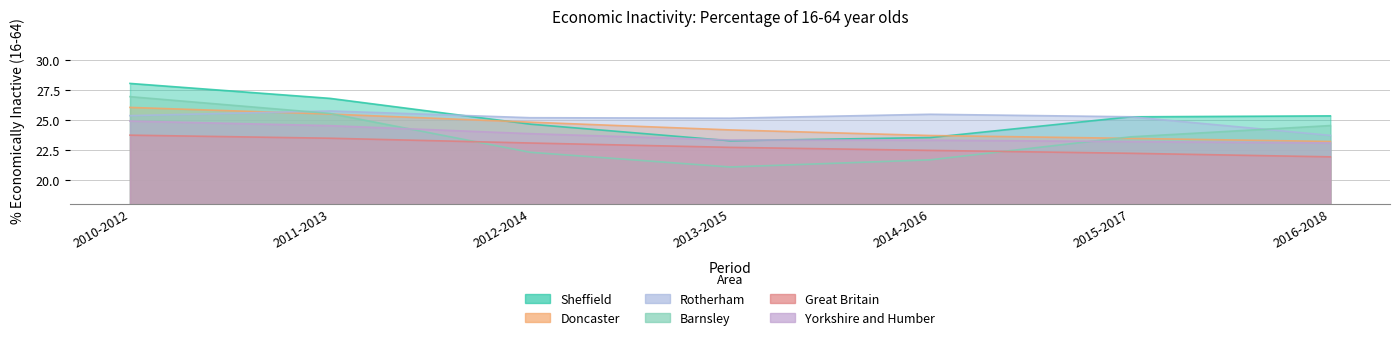

Rank the categories by Doncaster value from lowest to highest.

2016-2018, 2015-2017, 2014-2016, 2013-2015, 2012-2014, 2011-2013, 2010-2012